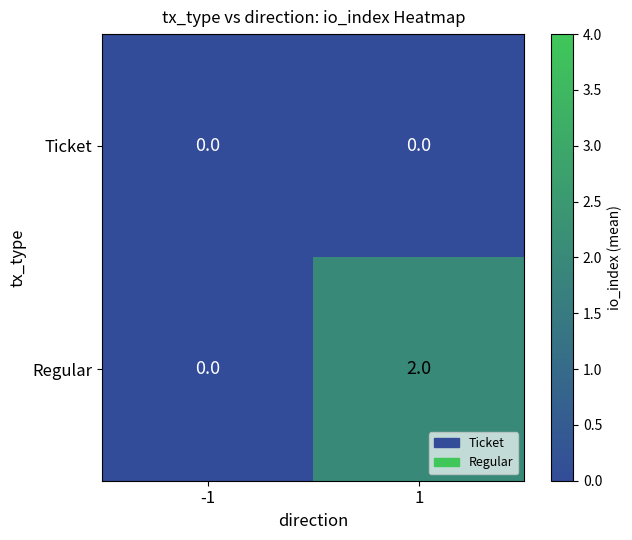

How many data points does each series have?

2